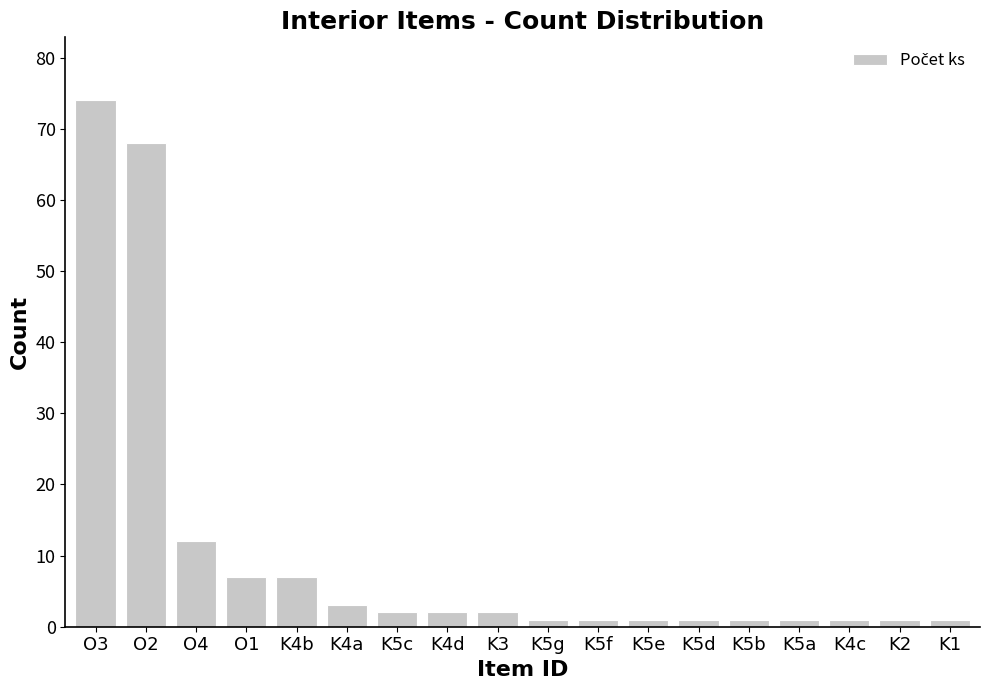

What is the change in value from K4d to K4c?

-1